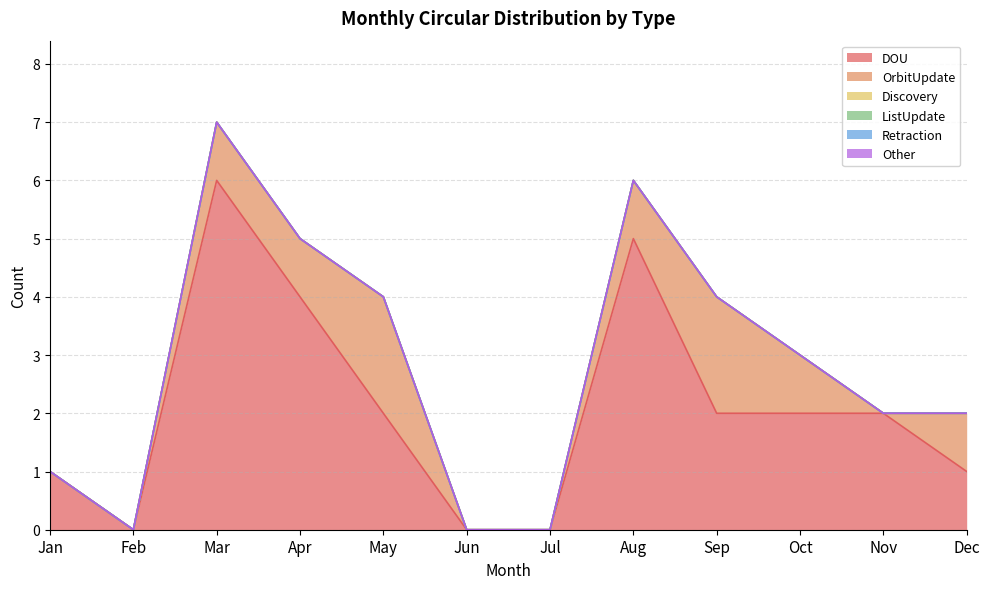

At which category is the sum across all series the highest?

Mar